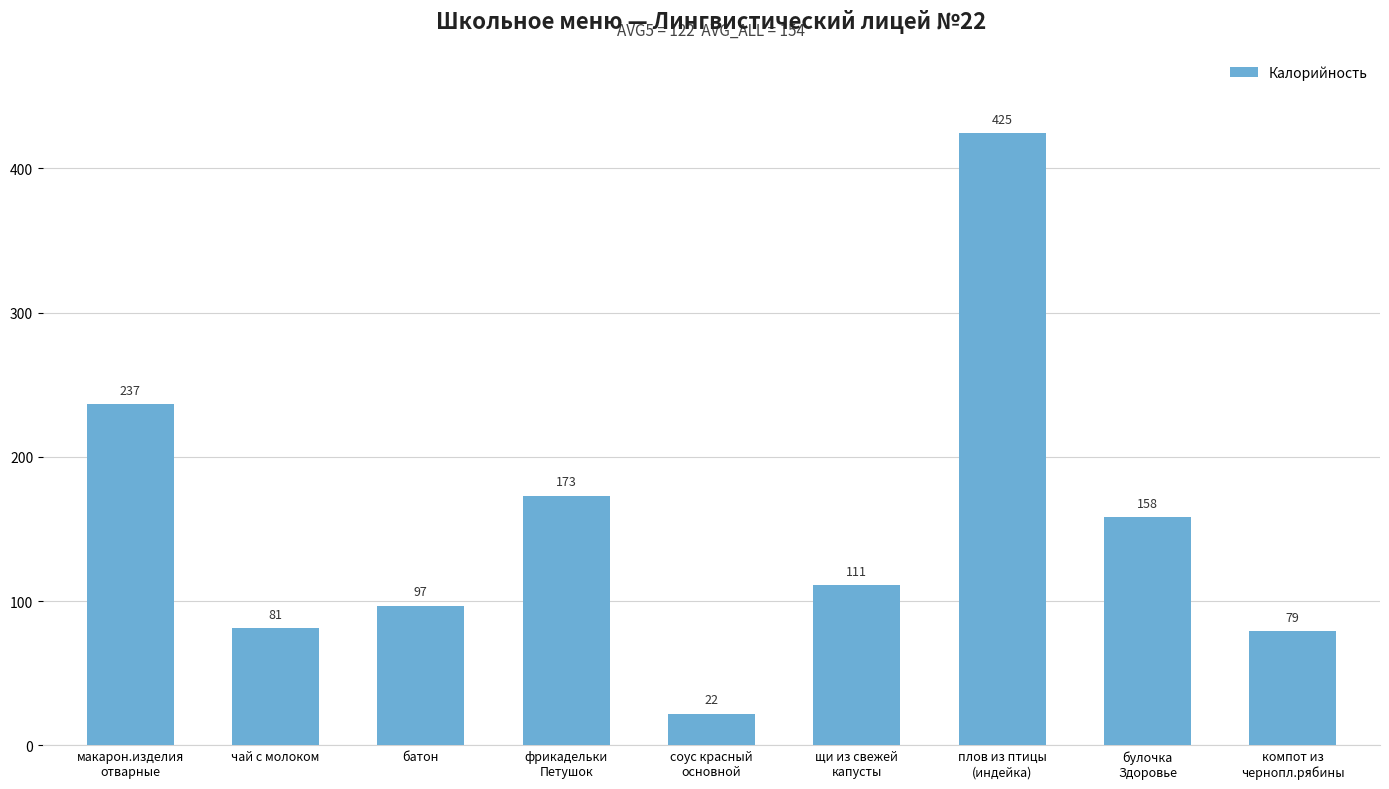

What is the label of the 2nd bar from the left?

чай с молоком